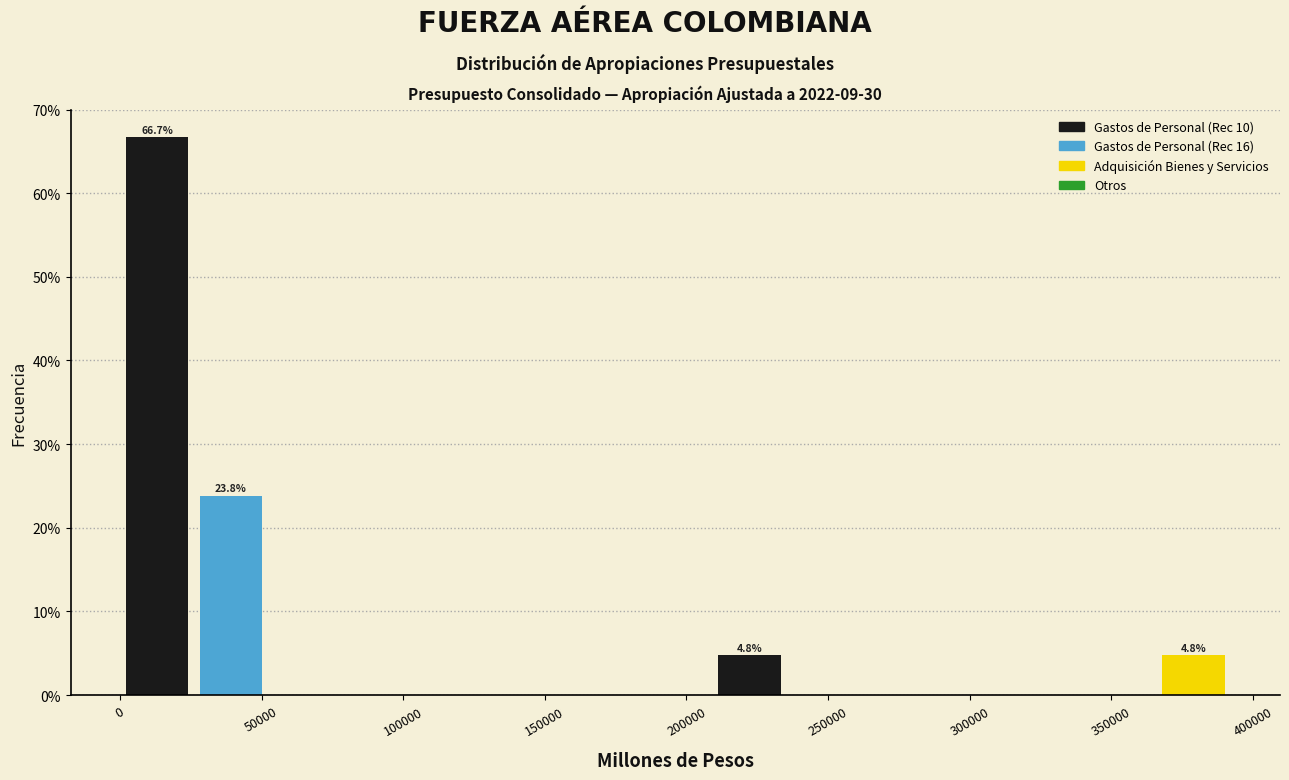

Which range on the x-axis has the tallest bar?

0 to 25000